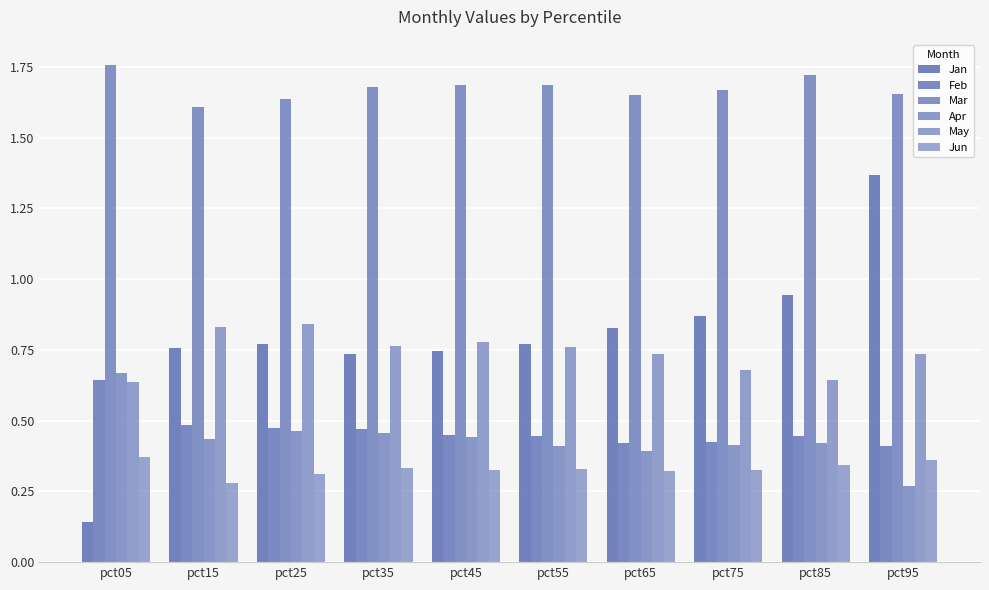

How many groups of bars are there?

10